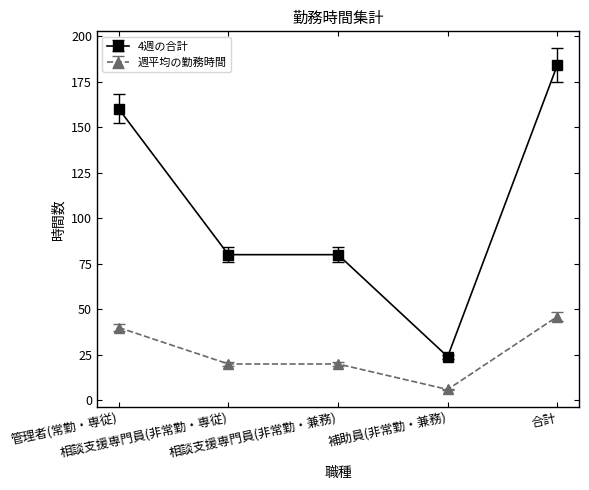

What is the highest value of the 週平均の勤務時間 series?

46